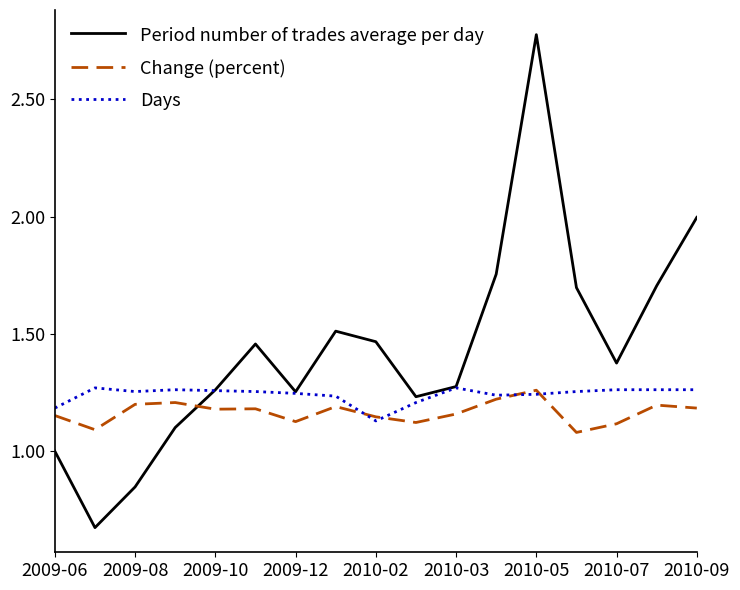

Rank the series by their average value, from highest to lowest.

Period number of trades average per day, Days, Change (percent)